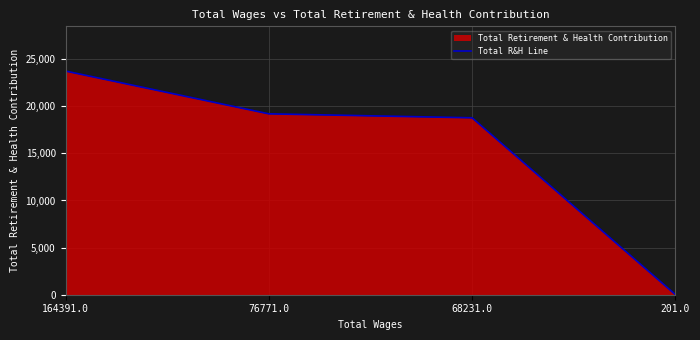

What position from the right is 164391.0?

4